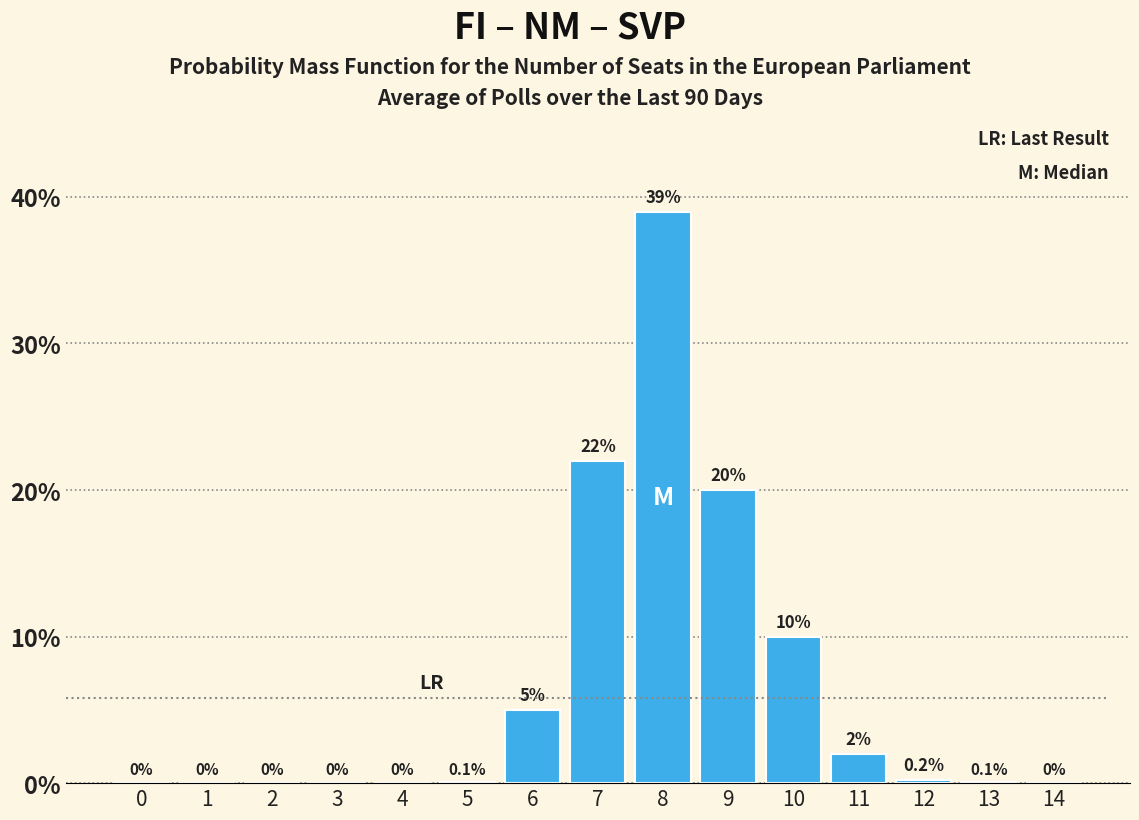

Are the bars horizontal?

No